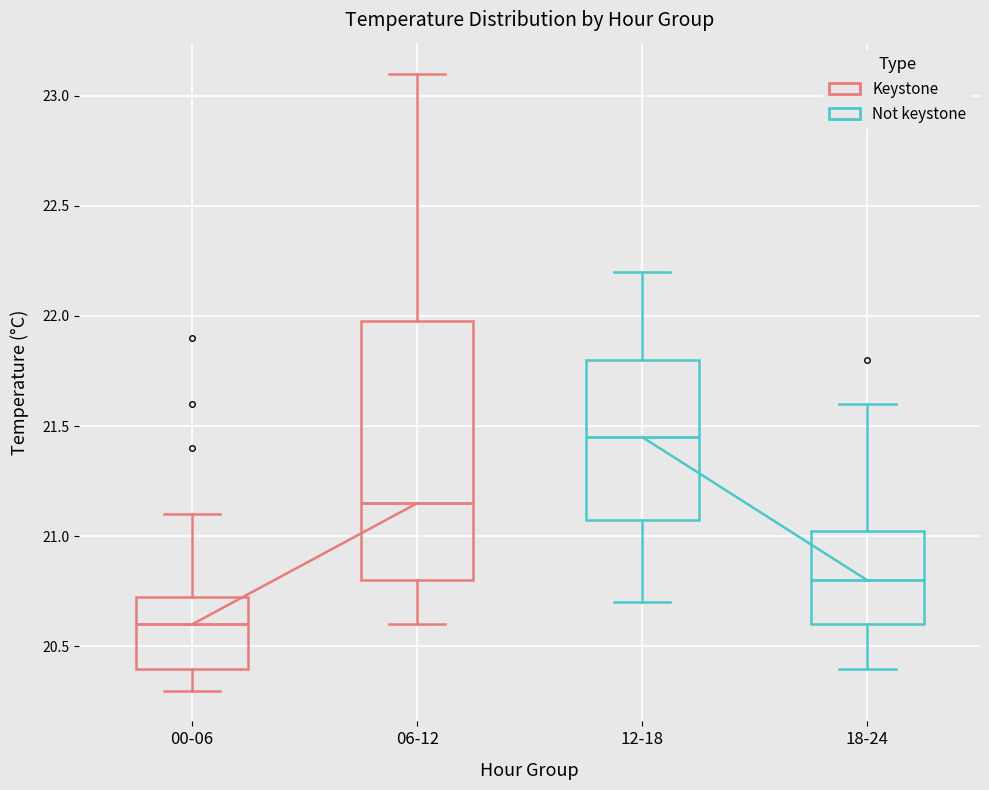

Reading left to right, transcribe this box plot: for each box, give where its median line is, the range the box spans, and where its two whiskers end, as read against the y-axis. The values are not printed on the chart, so give them approximately, as read against the axis.

00-06: median 20.60, box 20.40 to 20.75, whiskers 20.30 to 21.10
06-12: median 21.15, box 20.80 to 22.00, whiskers 20.60 to 23.10
12-18: median 21.45, box 21.10 to 21.80, whiskers 20.70 to 22.20
18-24: median 20.80, box 20.60 to 21.05, whiskers 20.40 to 21.60